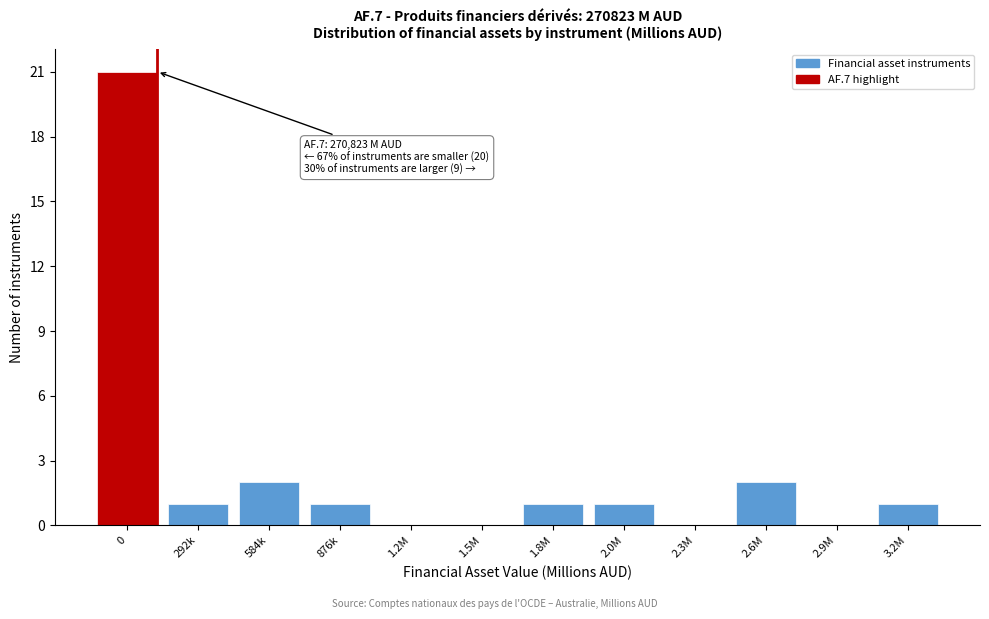

Reading left to right, transcribe all the data shown in this chart.

0=21	292k=1	584k=2	876k=1	1.2M=0	1.5M=0	1.8M=1	2.0M=1	2.3M=0	2.6M=2	2.9M=0	3.2M=1